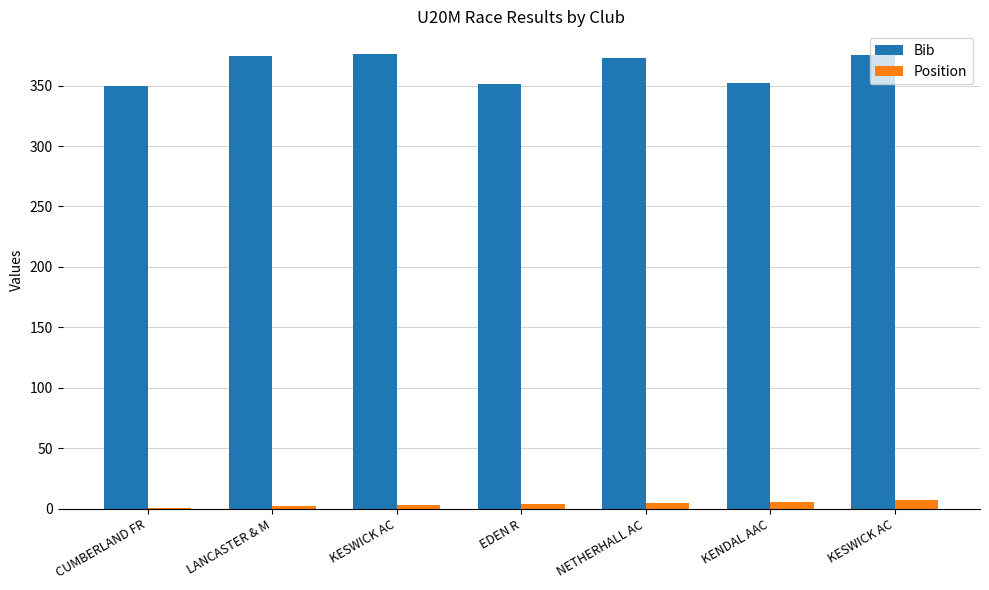

At EDEN R, list the series in order from largest to smallest.

Bib, Position